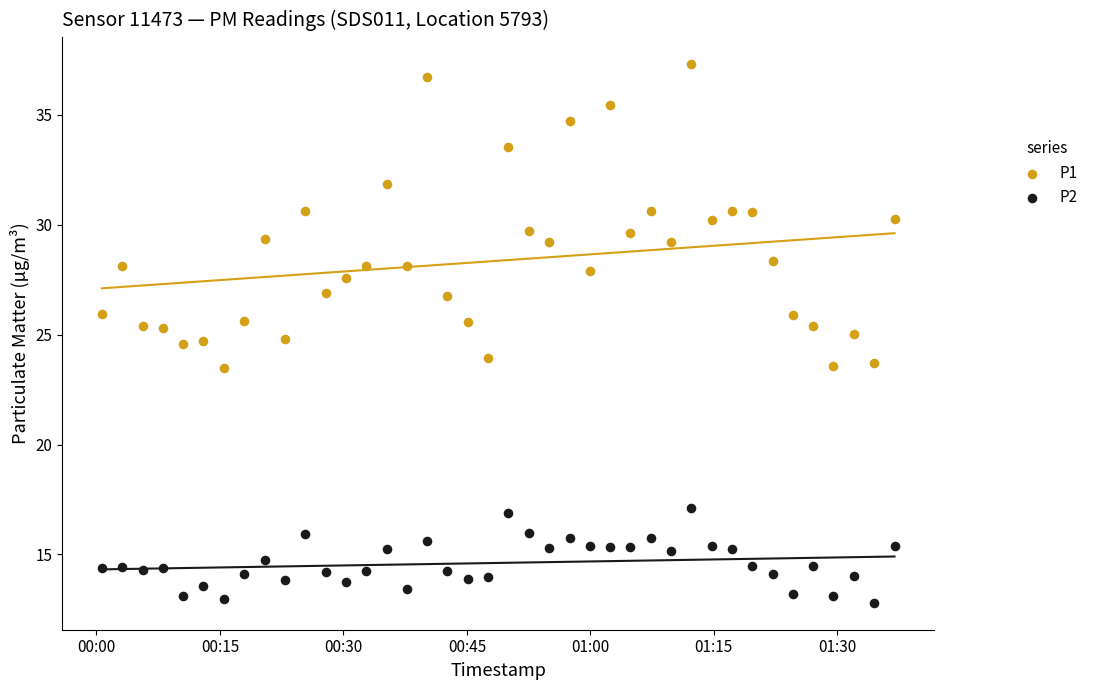

Which series has the largest Y range (max minus min)?

P1